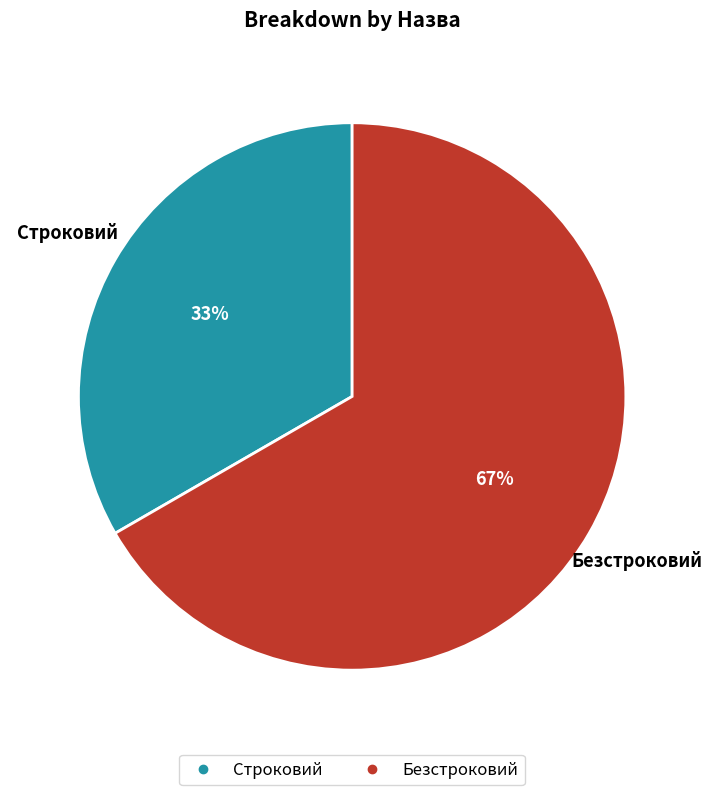

Is it true that Безстроковий is 67% of the pie?

True